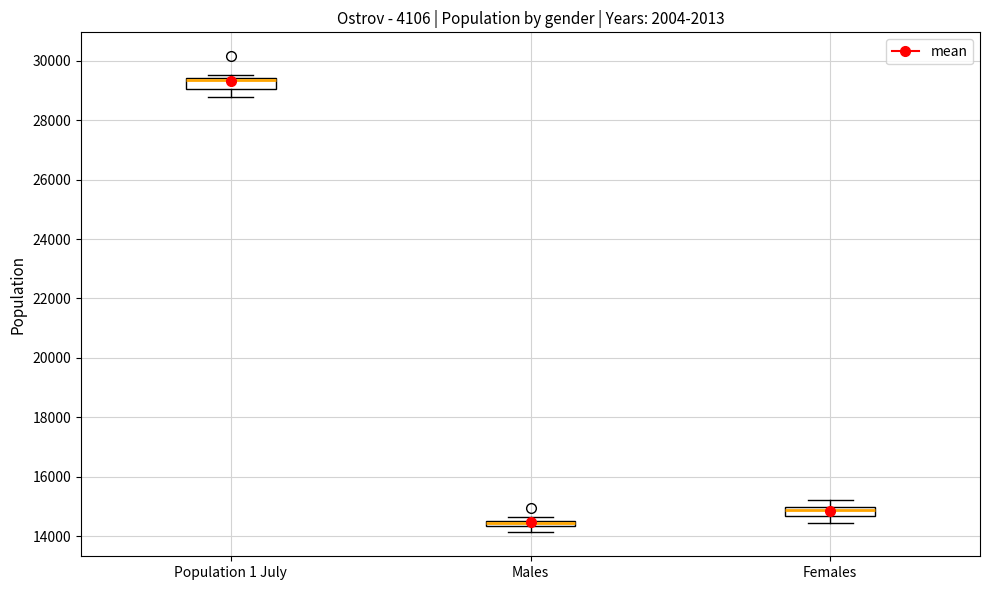

Where is the upper edge of the box for Population 1 July on the y-axis? The values are not printed on the chart, so give them approximately, as read against the axis.

29400